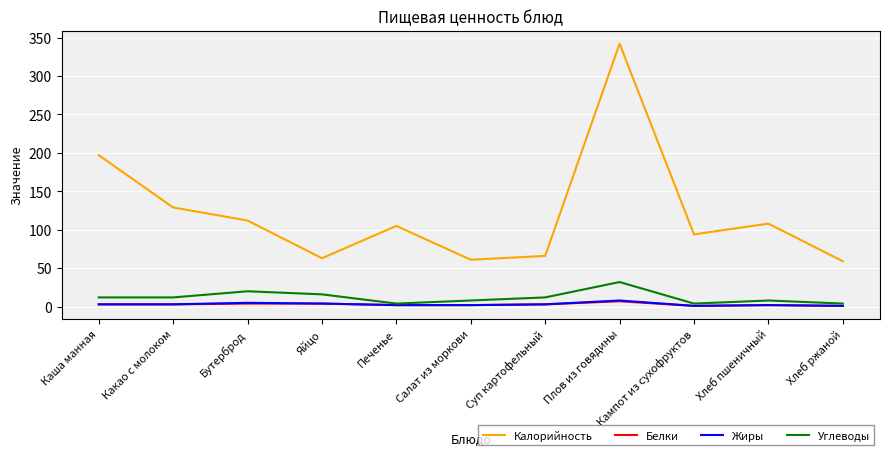

What is the sum of the Калорийность values at Салат из моркови and Печенье?

166